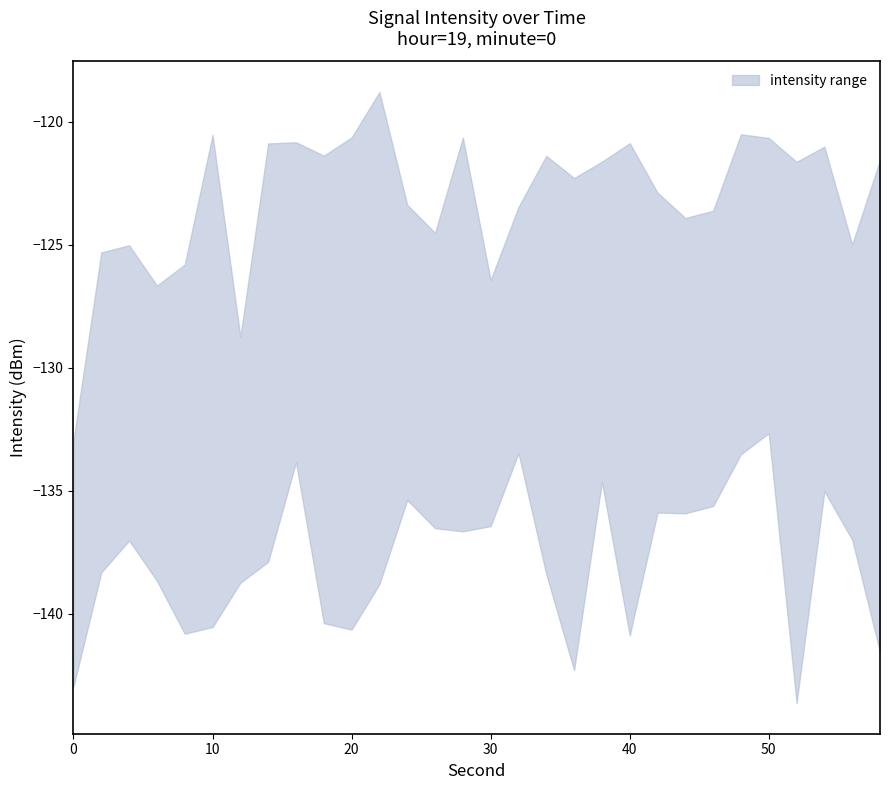

Reading left to right, list all the values displayed in this chart.

intensity_upper: 0=-132.9	2=-125.3	4=-125.0	6=-126.7	8=-125.8	10=-120.5	12=-128.7	14=-120.9	16=-120.8	18=-121.4	20=-120.6	22=-118.8	24=-123.4	26=-124.5	28=-120.6	30=-126.4	32=-123.5	34=-121.4	36=-122.3	38=-121.6	40=-120.9	42=-122.9	44=-123.9	46=-123.6	48=-120.5	50=-120.7	52=-121.6	54=-121.0	56=-125.0	58=-121.6
intensity_lower: 0=-142.9	2=-138.3	4=-137.0	6=-138.7	8=-140.8	10=-140.5	12=-138.7	14=-137.9	16=-133.8	18=-140.4	20=-140.6	22=-138.8	24=-135.4	26=-136.5	28=-136.6	30=-136.4	32=-133.5	34=-138.4	36=-142.3	38=-134.6	40=-140.9	42=-135.9	44=-135.9	46=-135.6	48=-133.5	50=-132.7	52=-143.6	54=-135.0	56=-137.0	58=-141.6